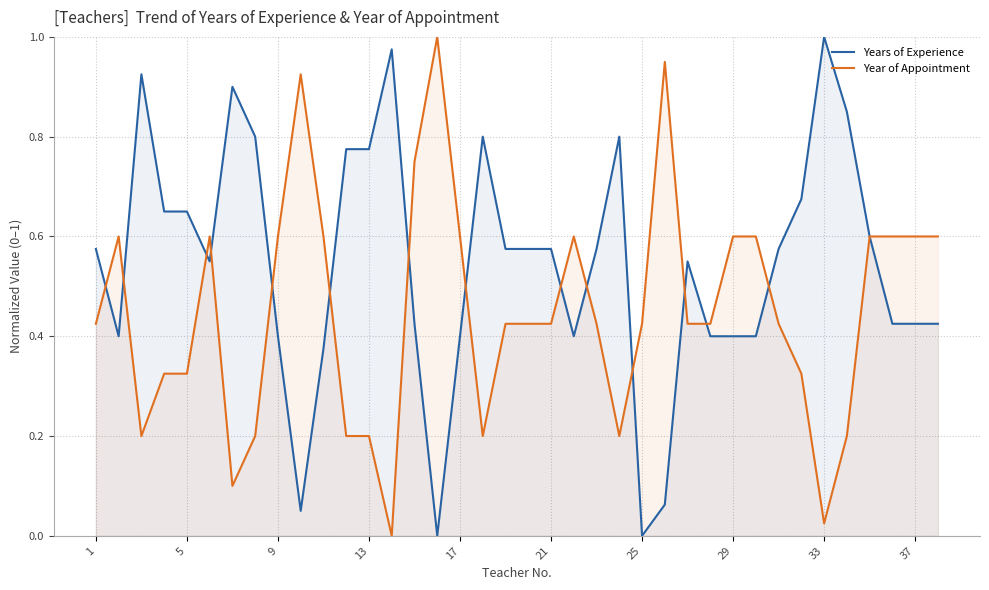

Is the value of Years of Experience at 1 greater than the value of Year of Appointment at 25?

Yes